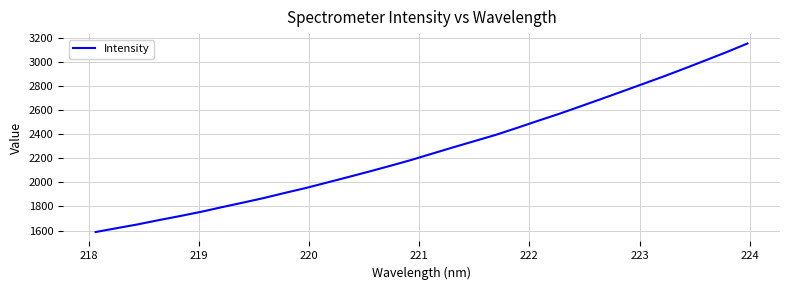

What is the difference between the maximum and minimum values?

1564.2